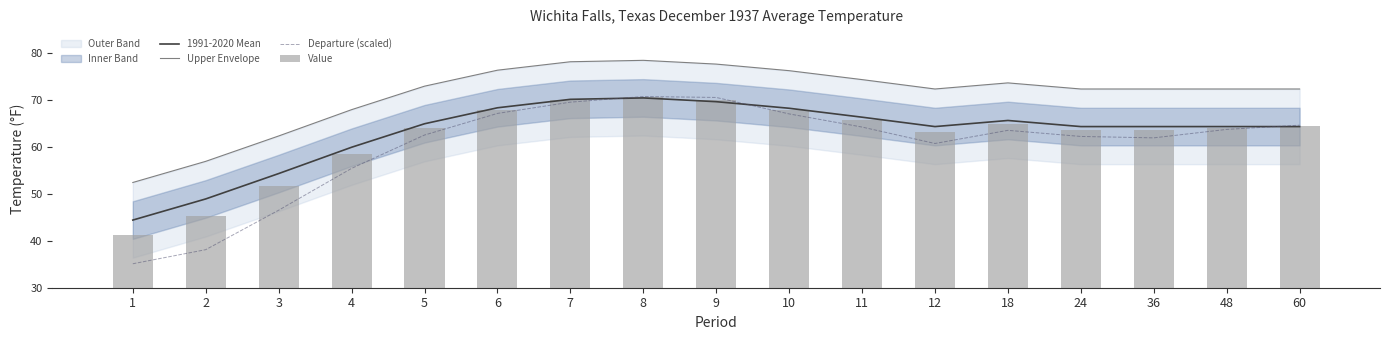

True or false: Upper Envelope has a value of 56.9 at 2.

True